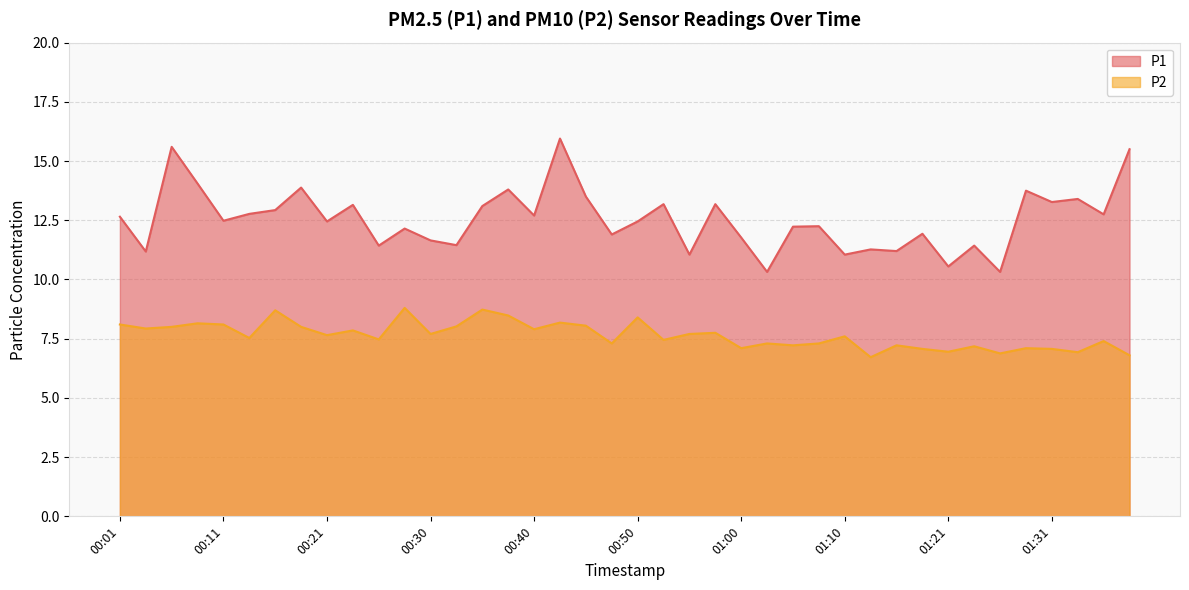

At which category is the sum across all series the highest?

00:43